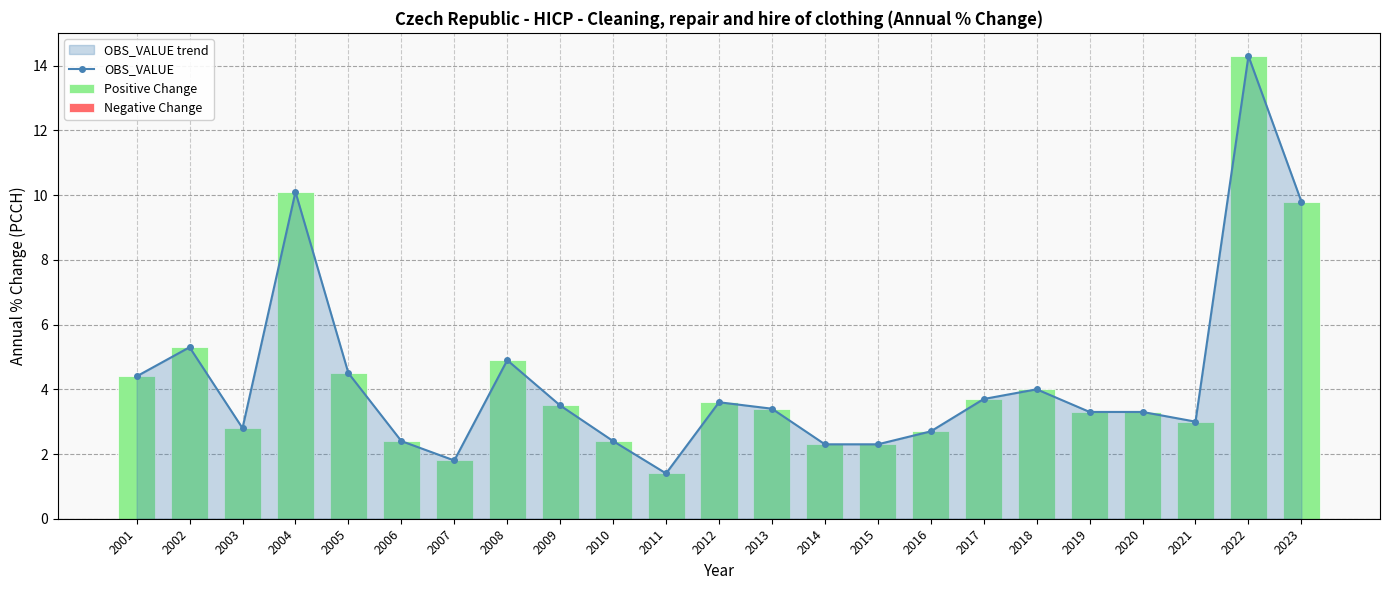

Which series has the largest total across all categories?

OBS_VALUE